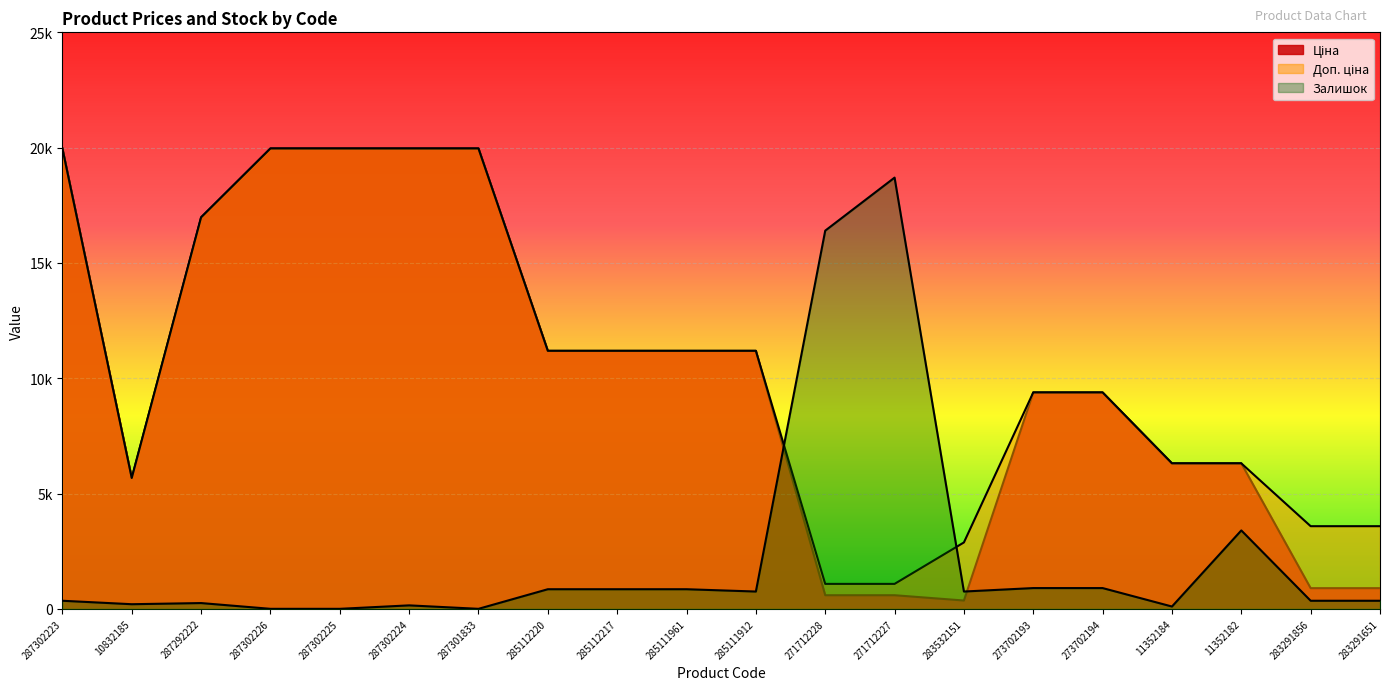

How many data points in Залишок are less than 750?

10